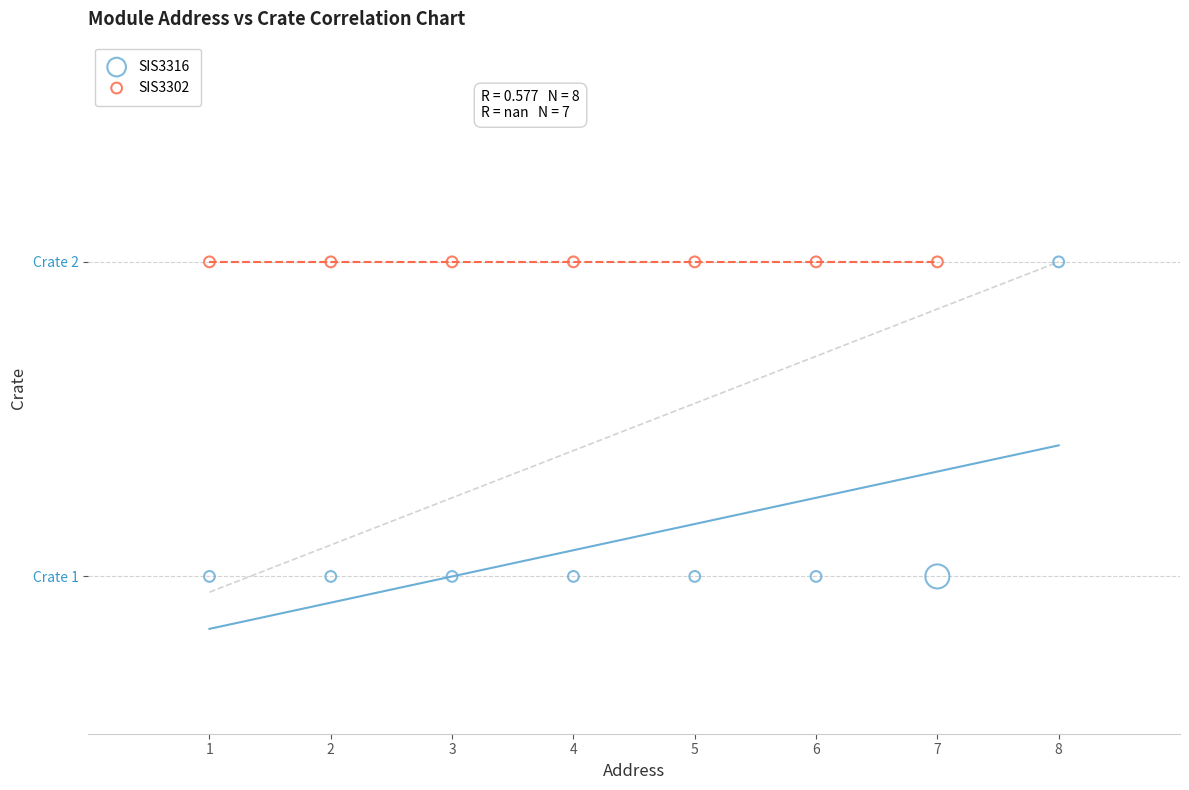

What are all the series names shown in the legend?

SIS3316, SIS3302